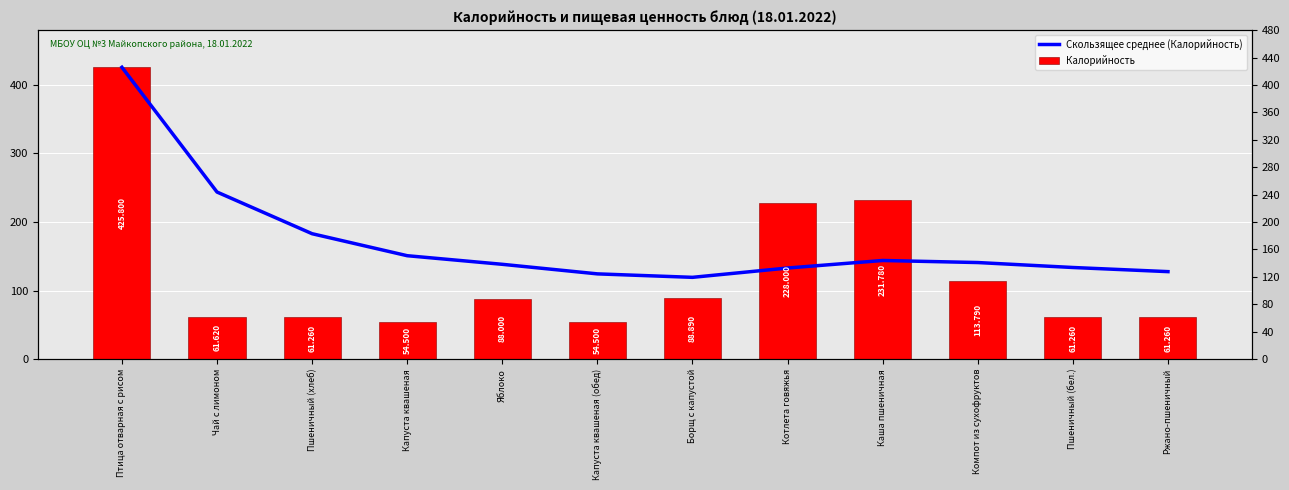

Rank the series by their maximum value, from lowest to highest.

Скользящее среднее (Калорийность), Калорийность